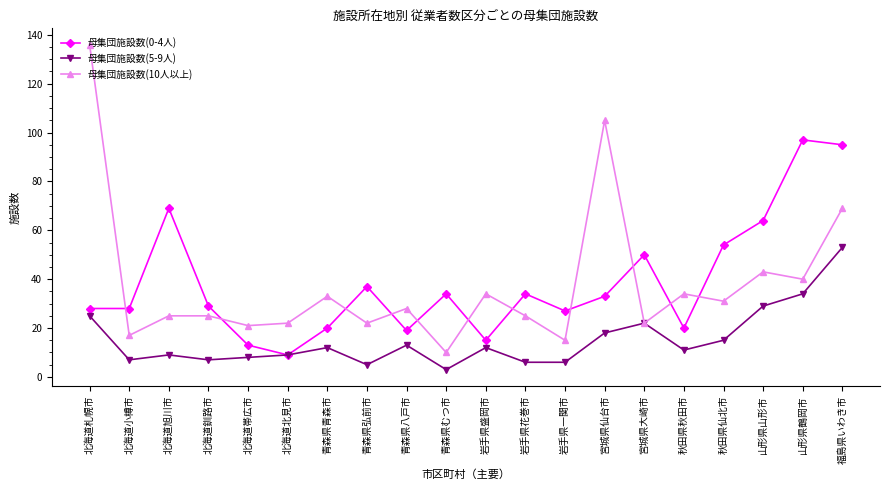

Rank the series at 青森県弘前市 from highest to lowest value.

母集団施設数(0-4人), 母集団施設数(10人以上), 母集団施設数(5-9人)